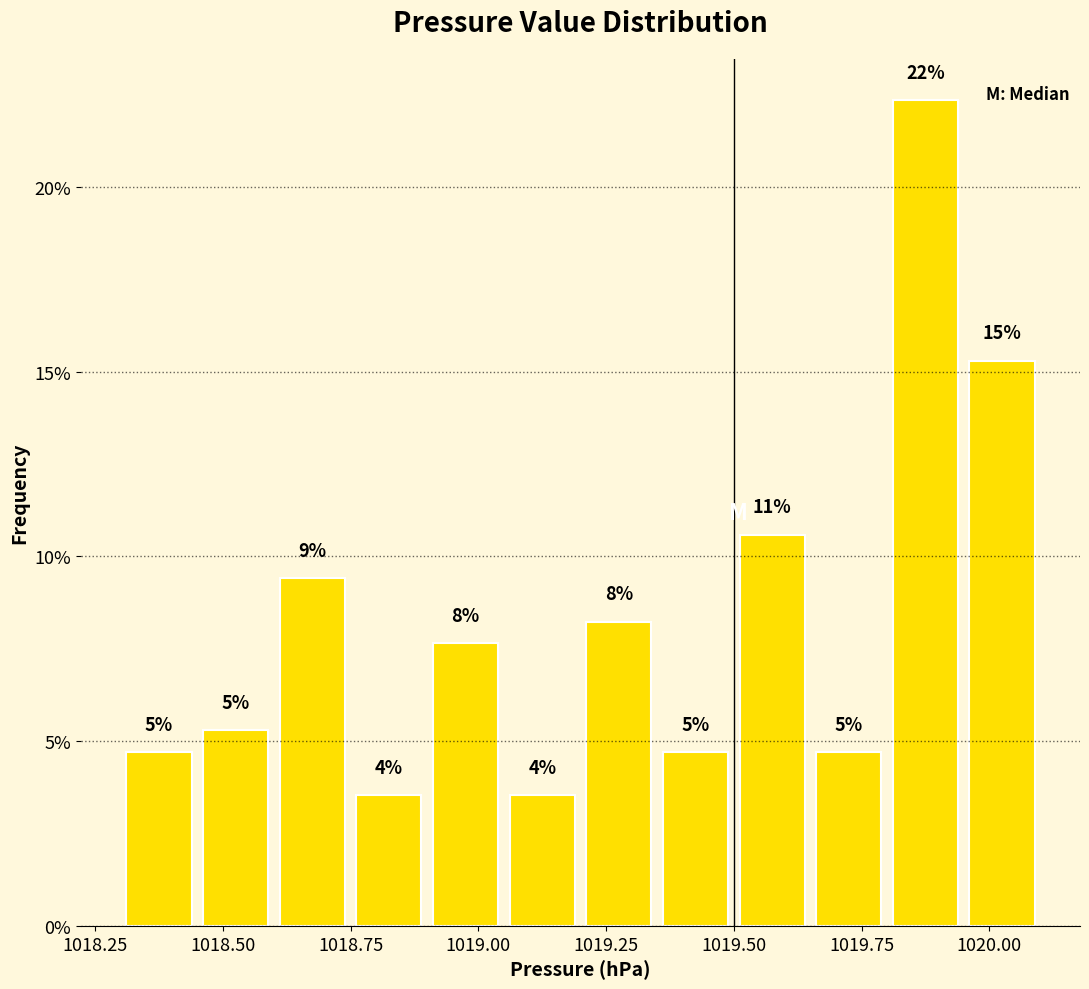

Around what value on the x-axis is the tallest bar? Give the approximate position of its centre, as read against the axis.

1019.90